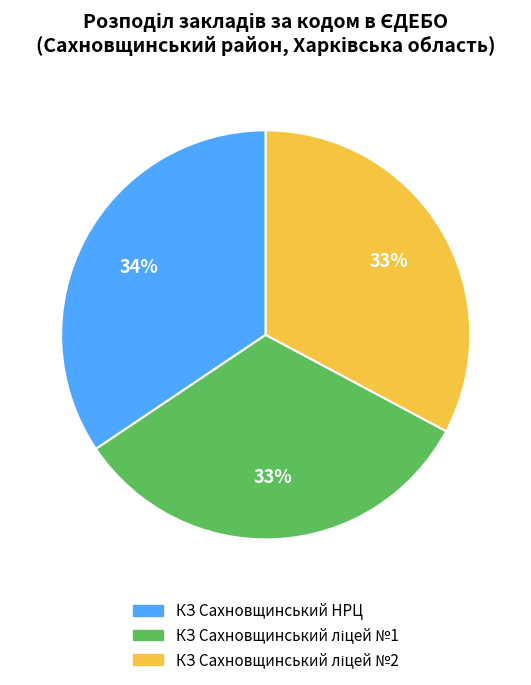

Count the number of slices in the pie.

3